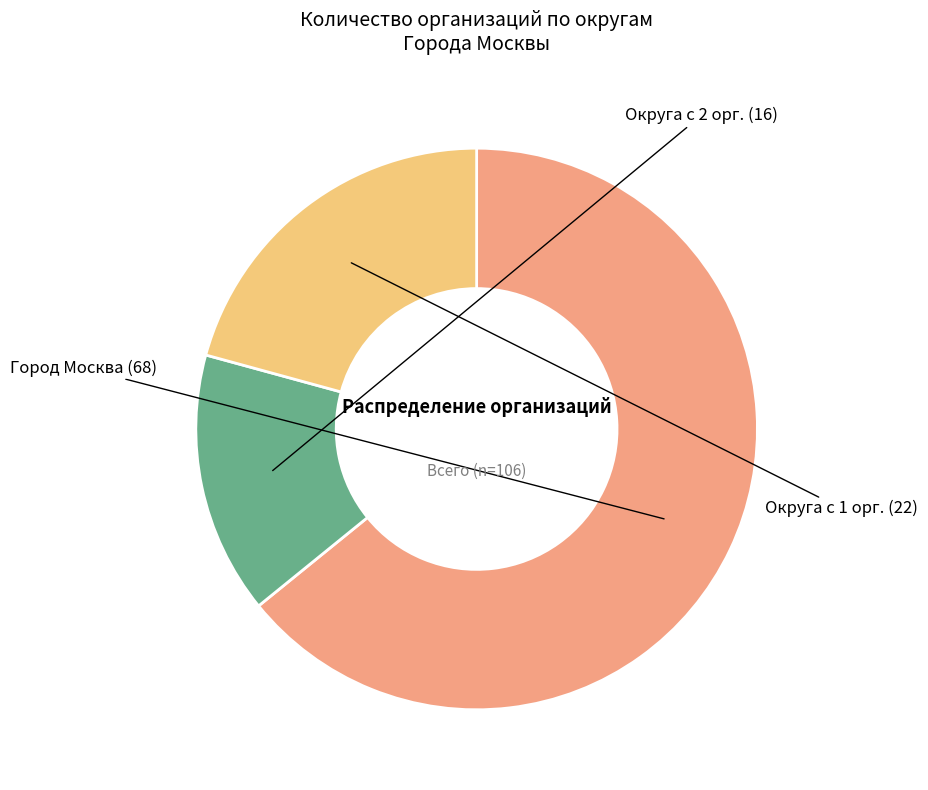

Is there a majority slice in this chart?

Yes